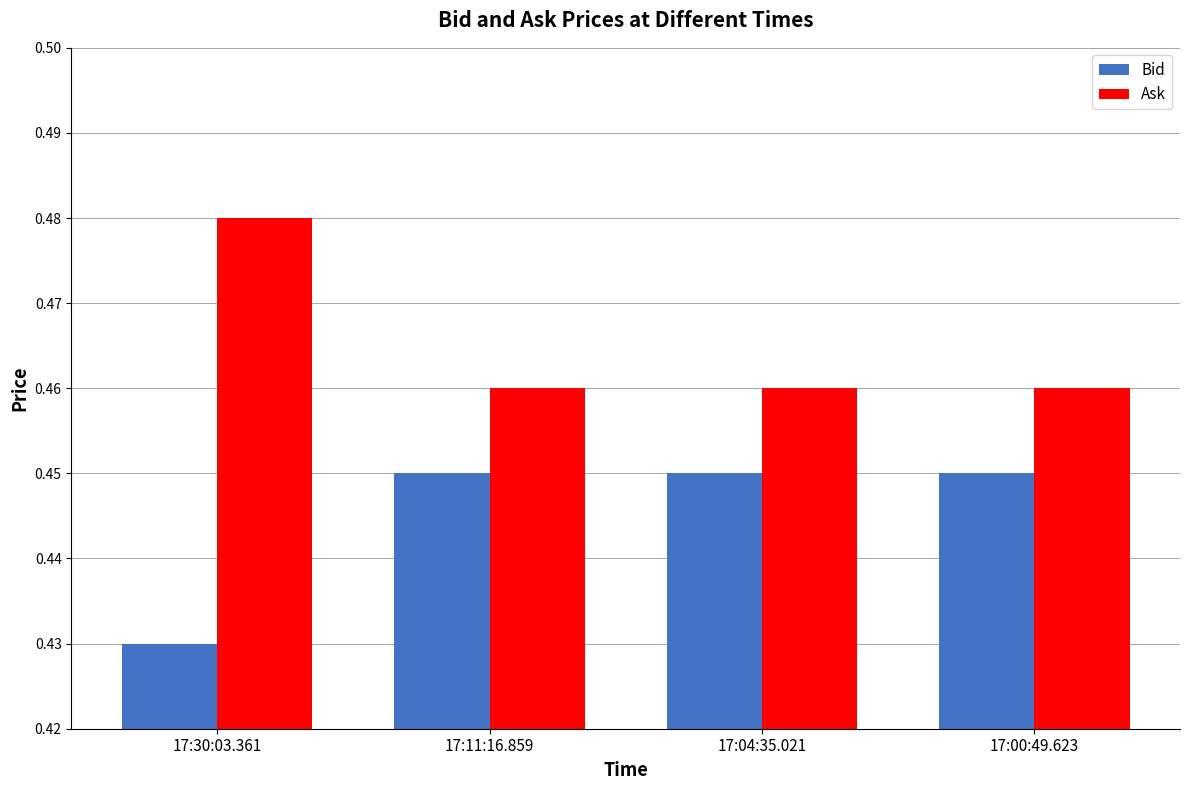

What is the label of the 1st bar from the left?

17:30:03.361